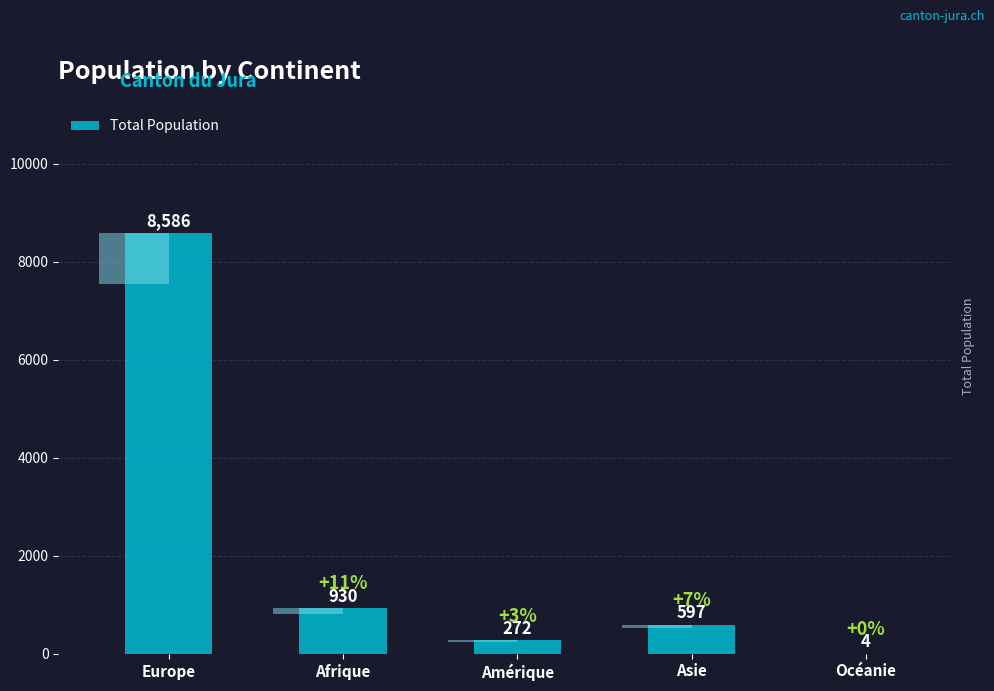

How many values are below 597?

2